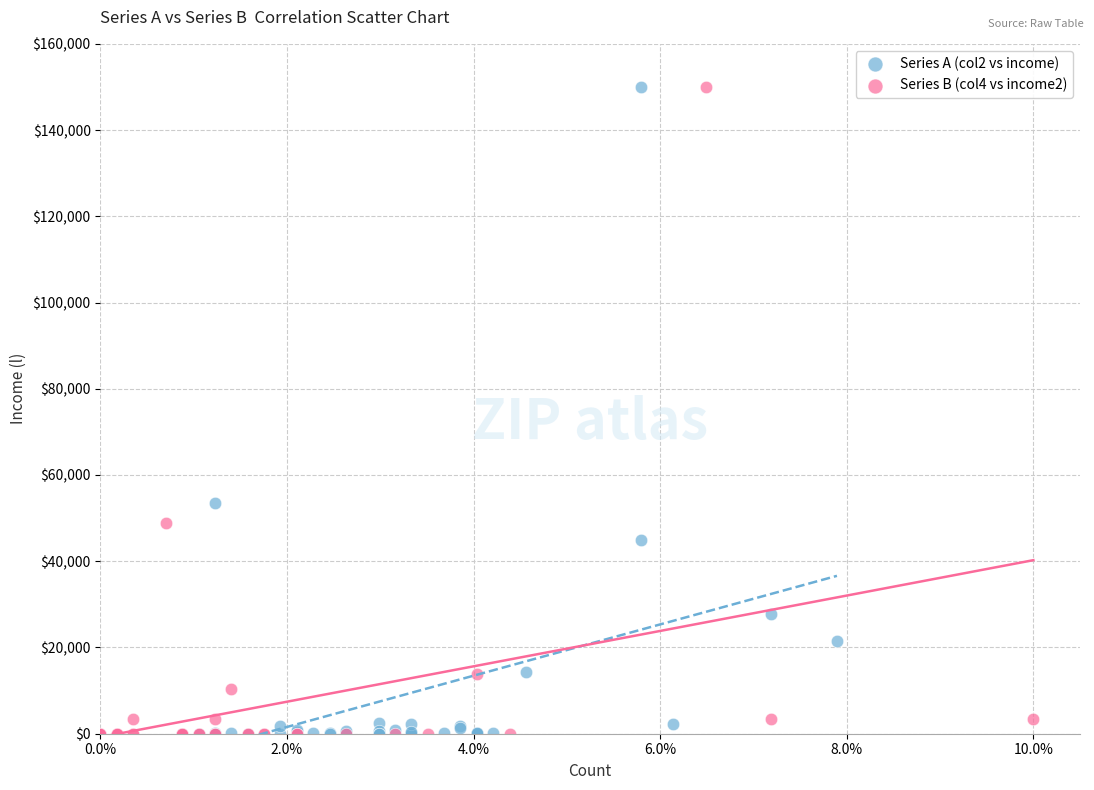

What are all the series names shown in the legend?

Series A (col2 vs income), Series B (col4 vs income2)